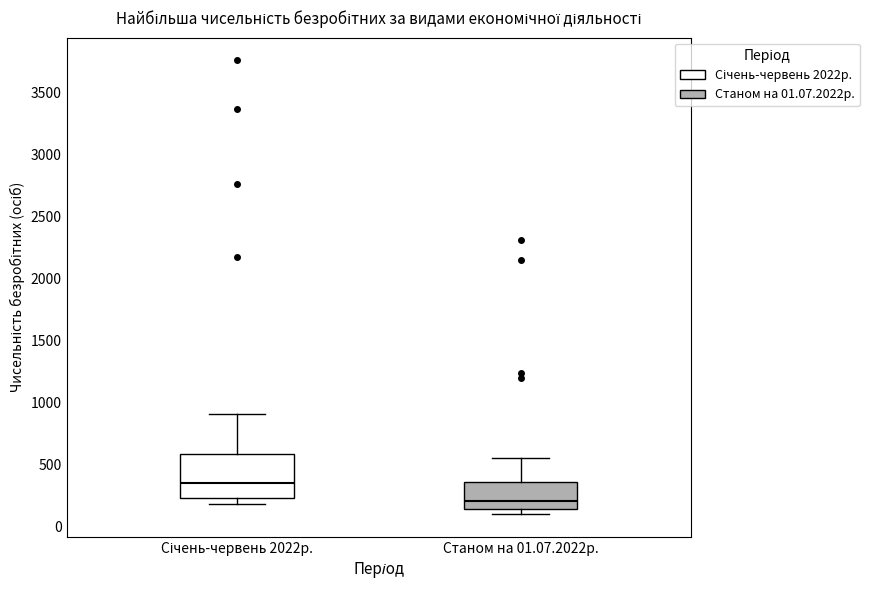

Reading left to right, read every box against the y-axis: the position of its median line, the range the box covers, and the ends of its whiskers. The values are not printed on the chart, so give them approximately, as read against the axis.

Січень-червень 2022р.: median 350, box 250 to 600, whiskers 200 to 900
Станом на 01.07.2022р.: median 200, box 150 to 350, whiskers 100 to 550